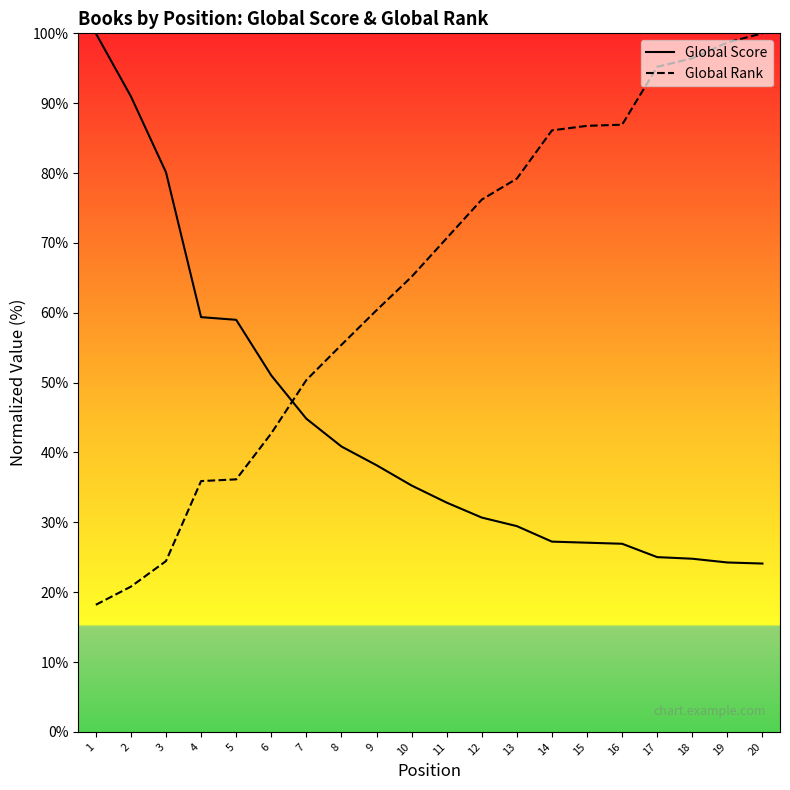

How many data points in Global Rank are less than 70?

10